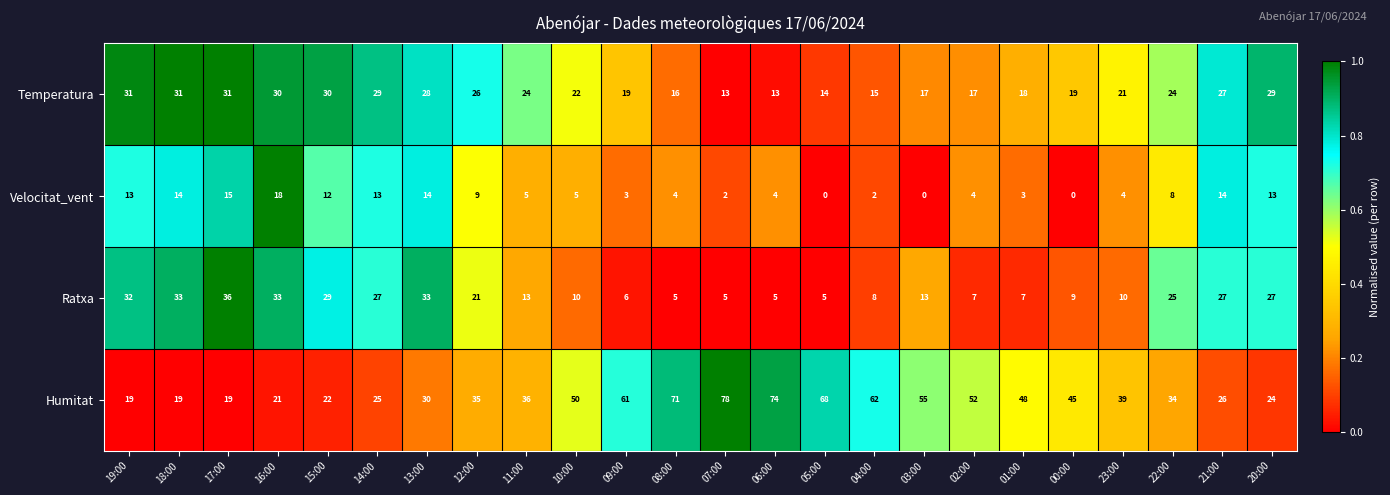

How many series are shown in this chart?

4